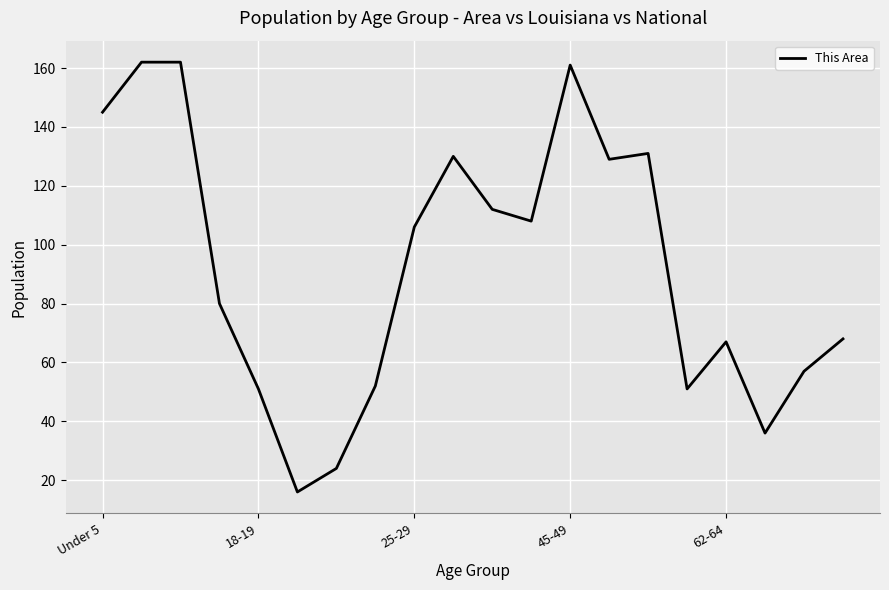

What is the greatest value displayed?

162